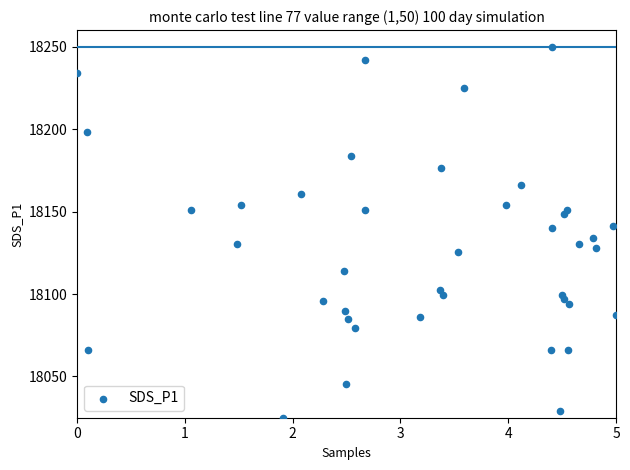

What is the range of Y values (max minus min)?

225.0